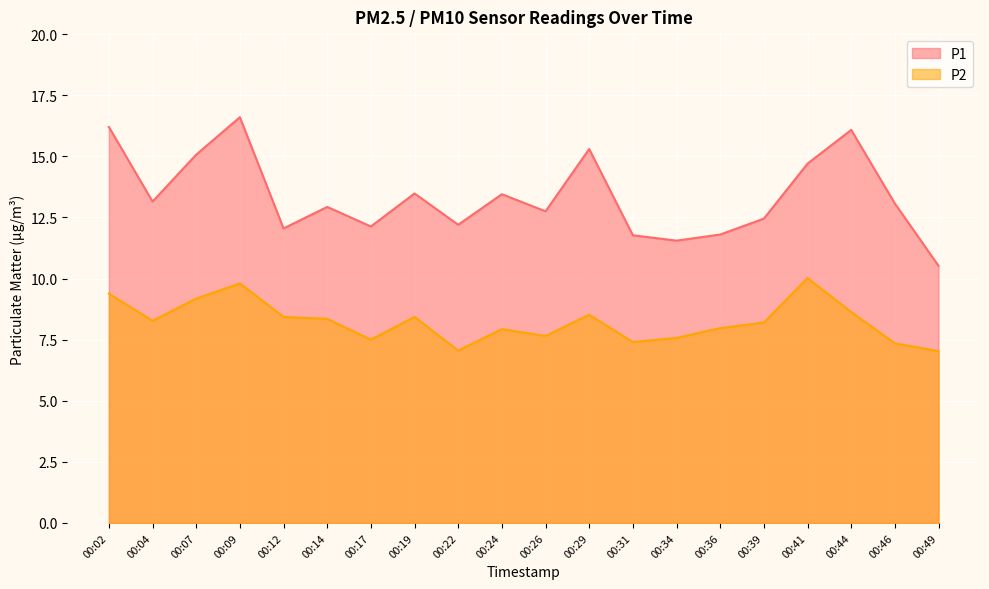

At which category does P2 reach its first local valley?

00:04